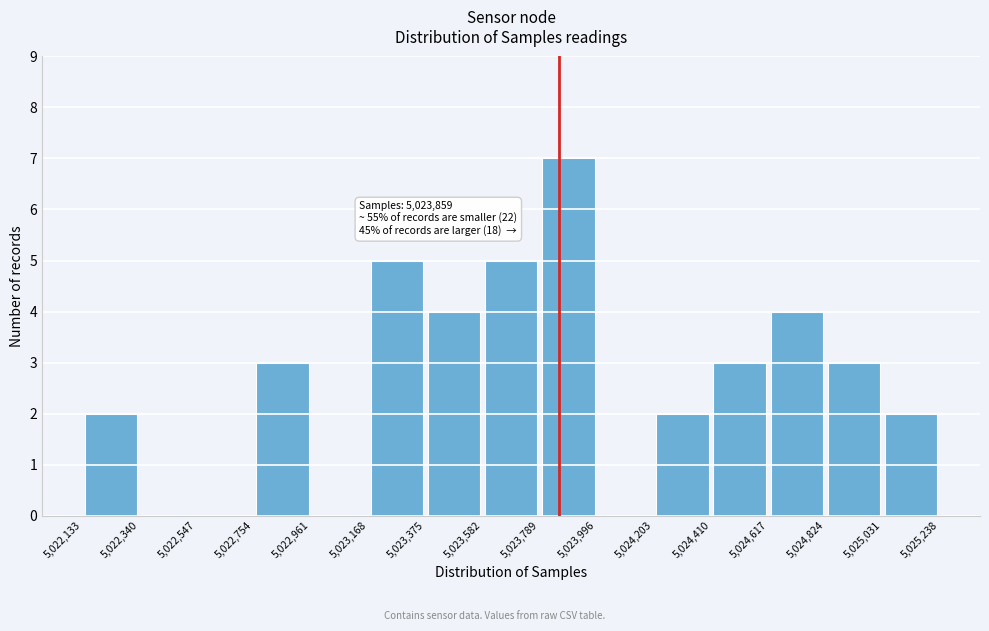

Over which range of the x-axis is the bar tallest?

5,023,789 to 5,023,996